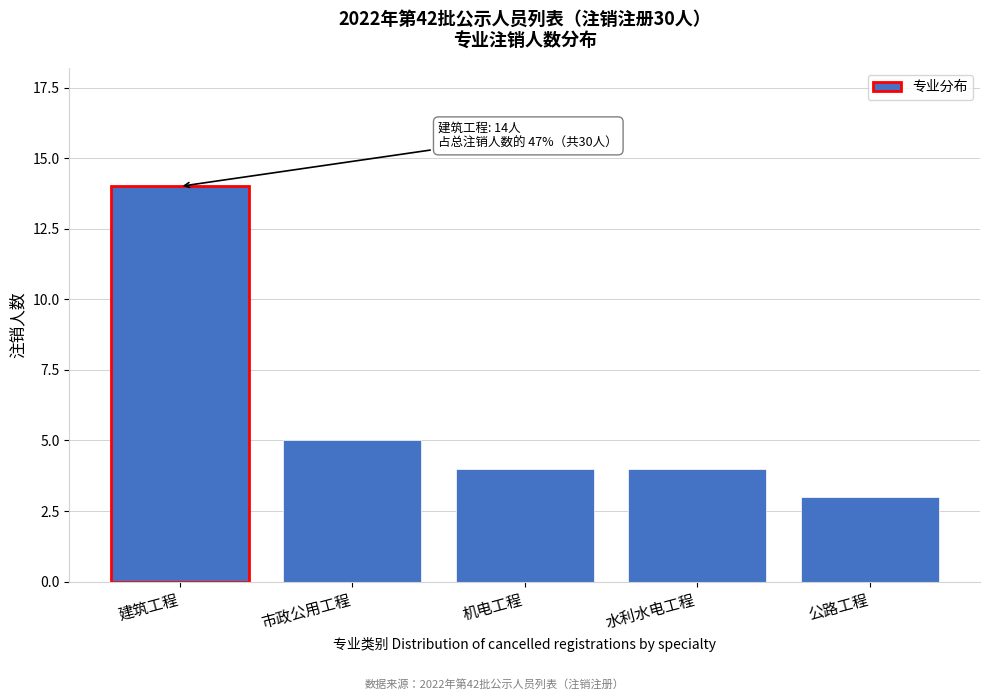

Reading left to right, what are all the values shown in this chart?

14	5	4	4	3